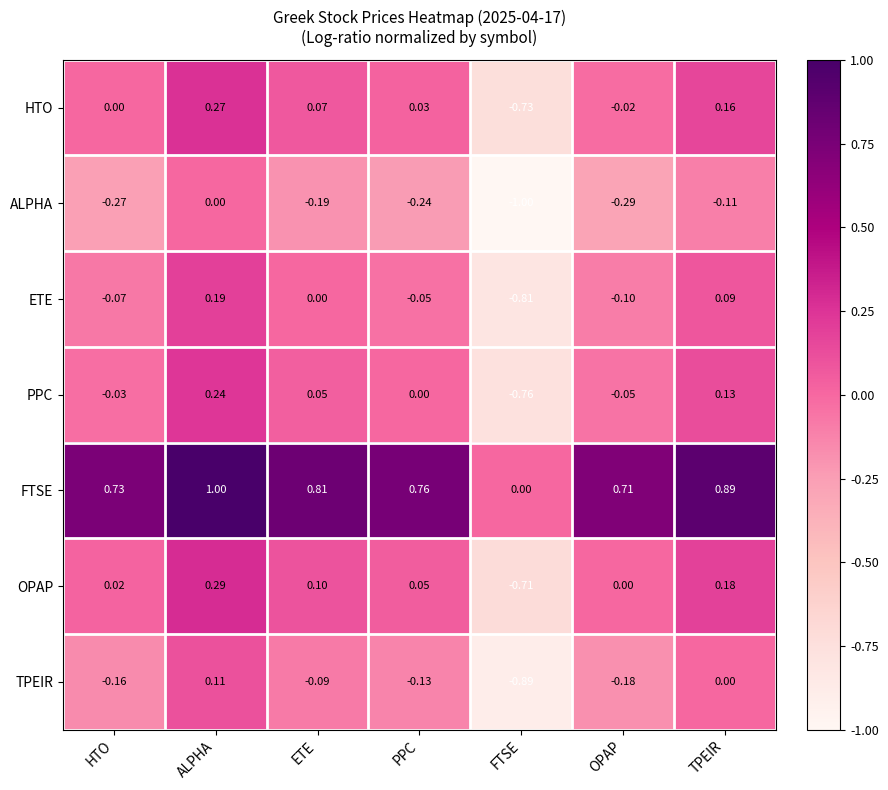

Rank the series by their maximum value, from highest to lowest.

FTSE, OPAP, HTO, PPC, ETE, TPEIR, ALPHA